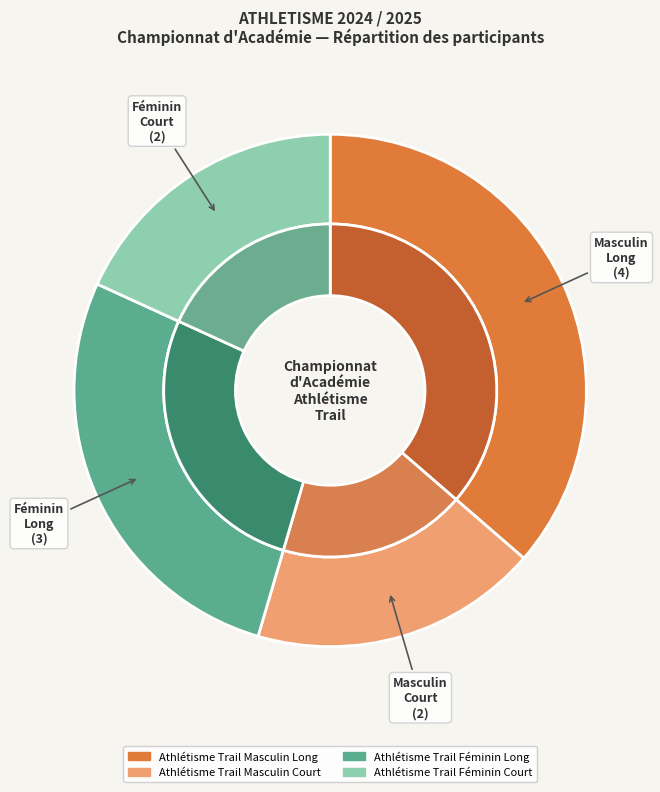

To the nearest percent, what is the difference between the Féminin Long 2 and Masculin Long 4 slice percentages?

9%